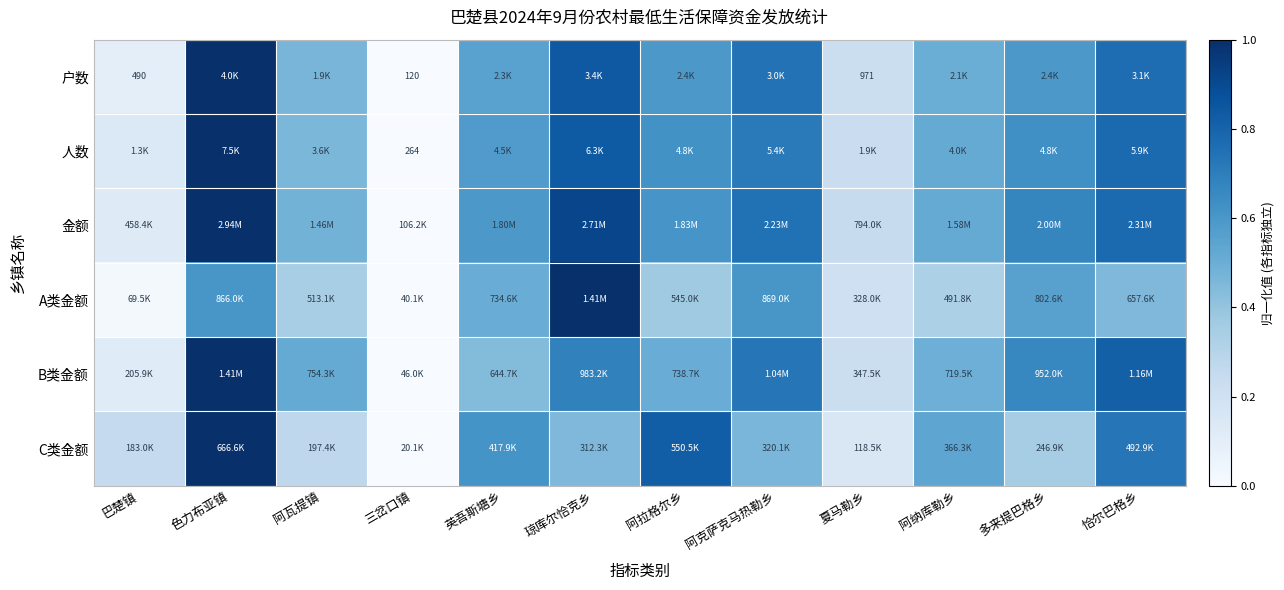

Which series has the largest total across all categories?

金额